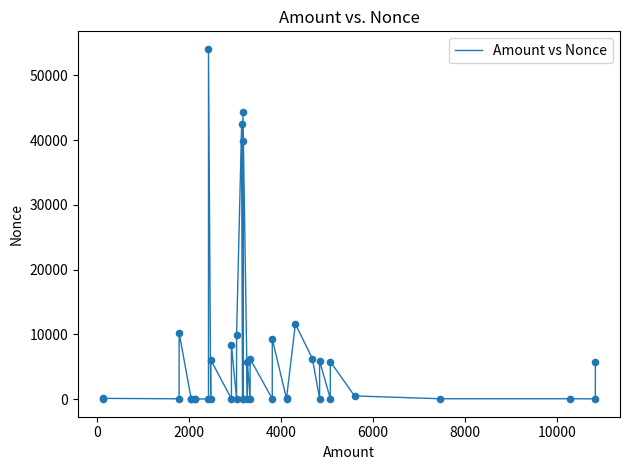

What is the difference between the maximum and minimum values?

54068